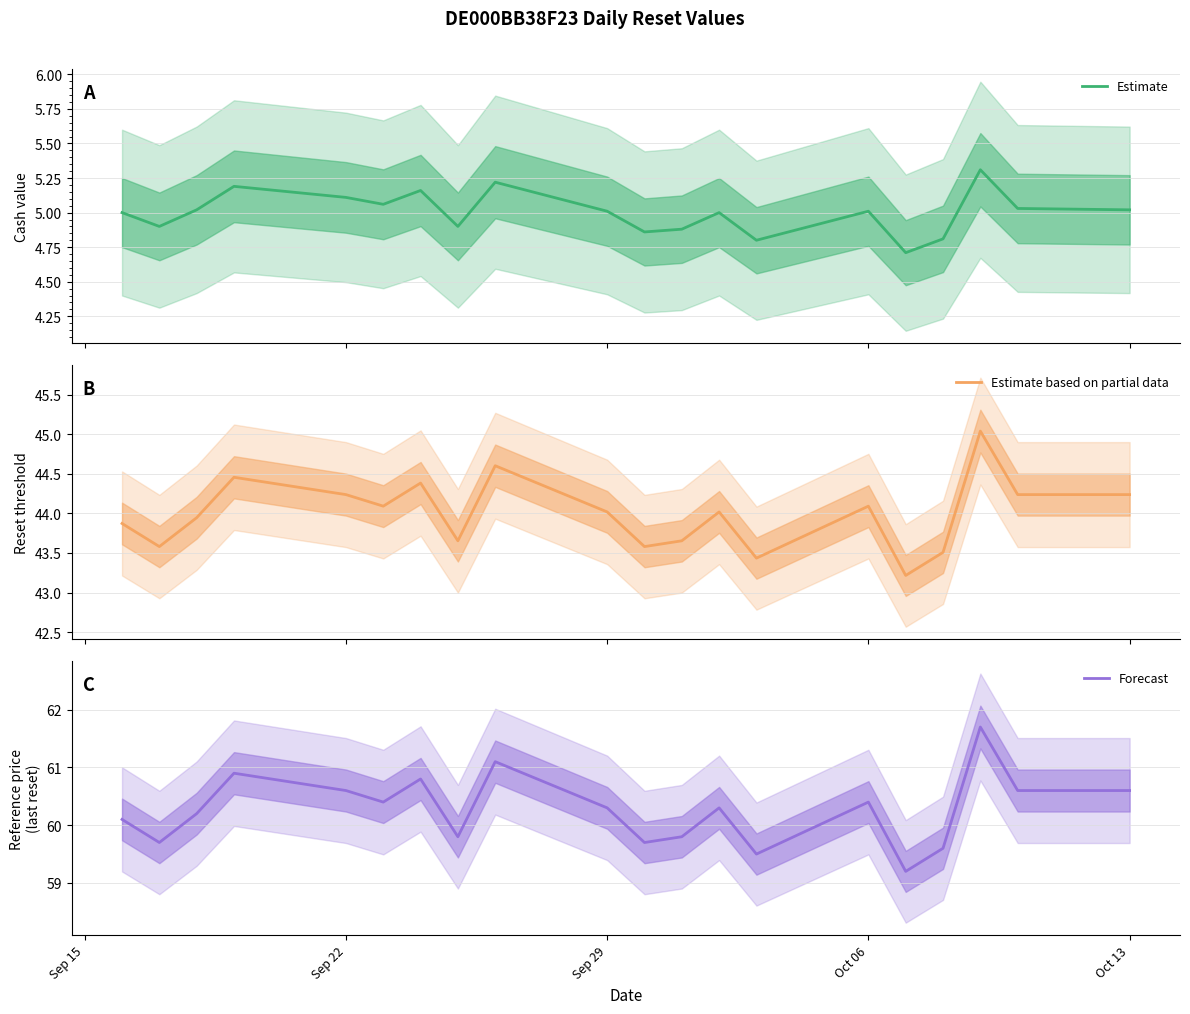

What is the minimum value for Estimate?

4.7